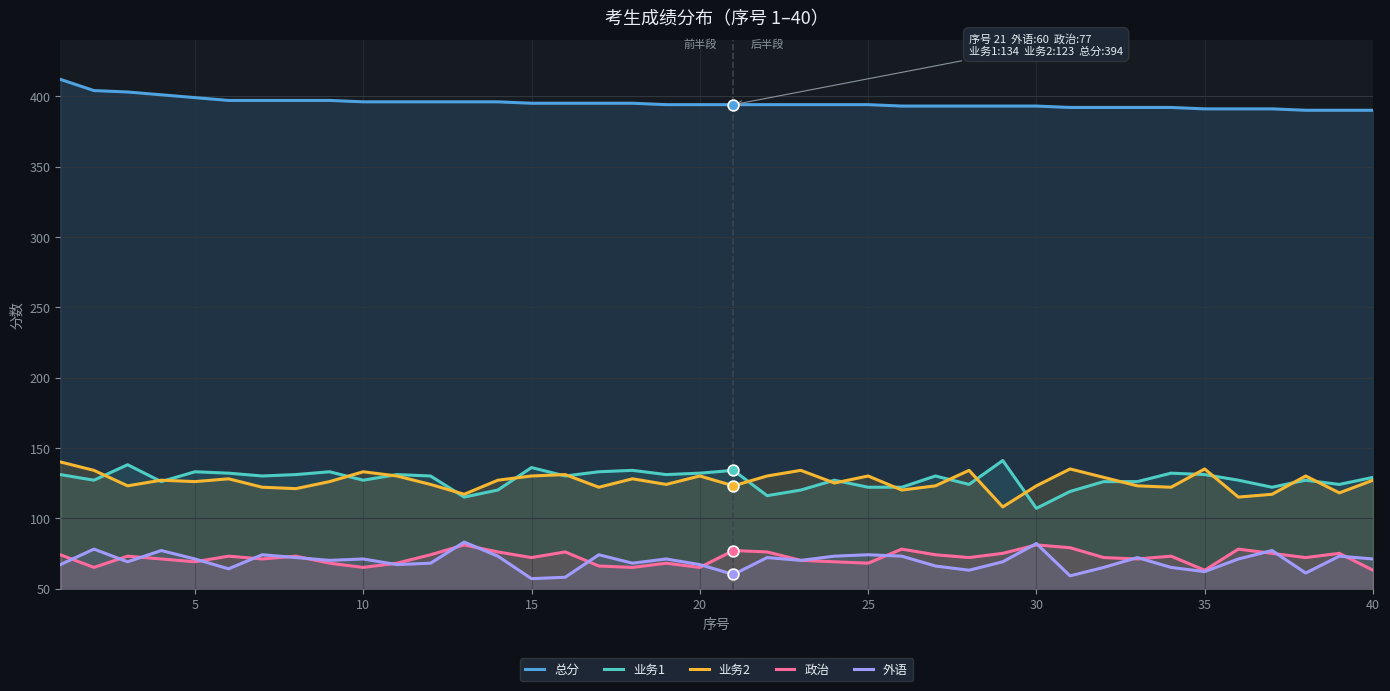

At how many categories does at least one series exceed 107?

40